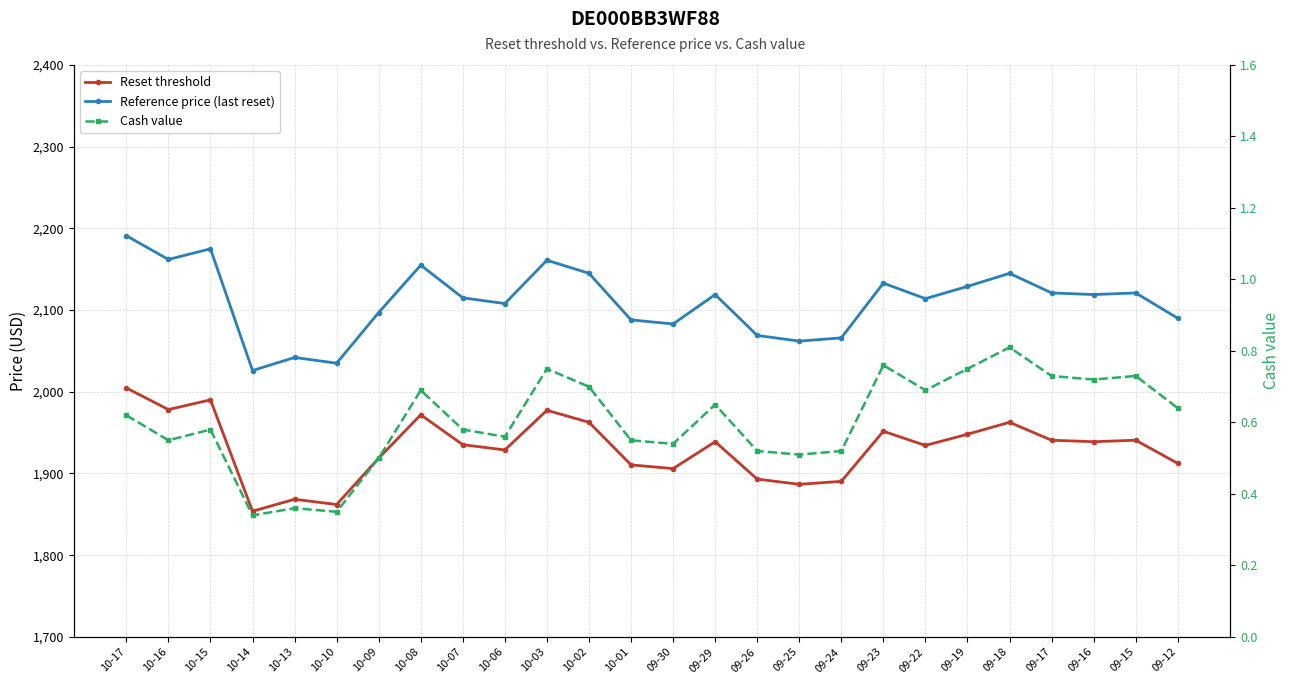

What is the smallest value displayed?

0.3